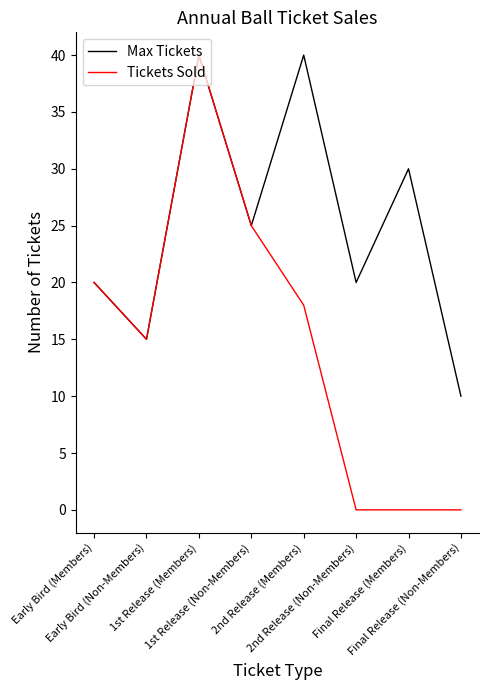

What is the sum of all Max Tickets values?

200